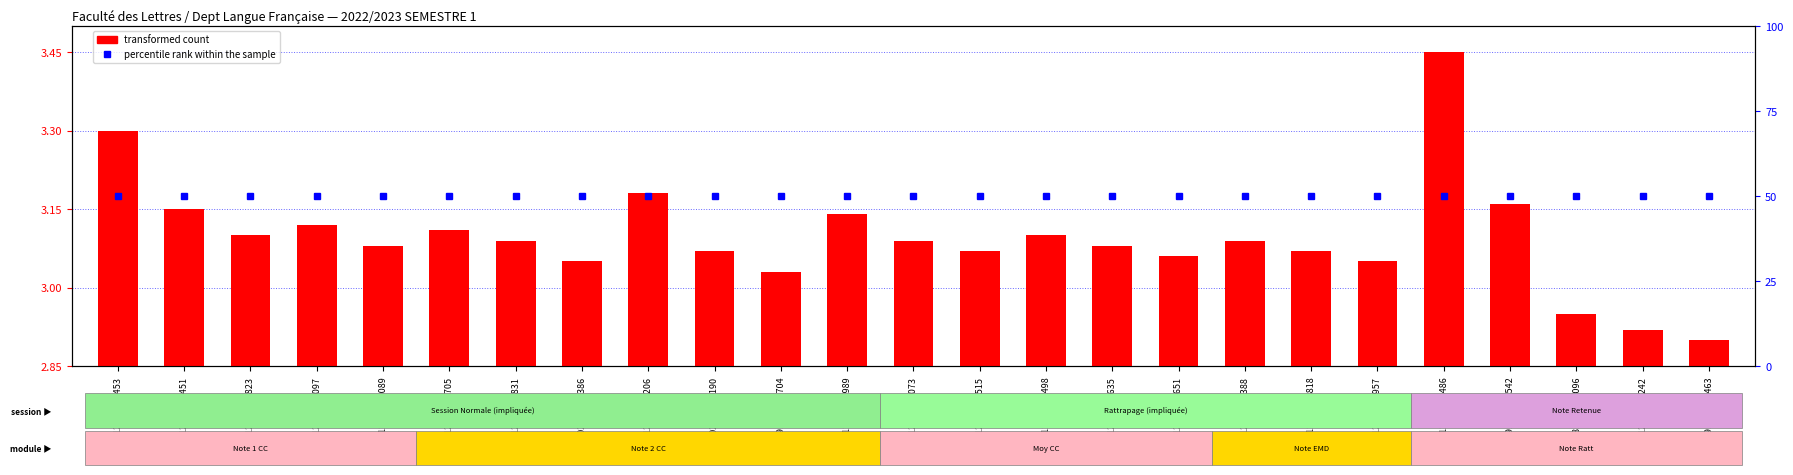

Which label corresponds to the largest value in the chart?

212133012453